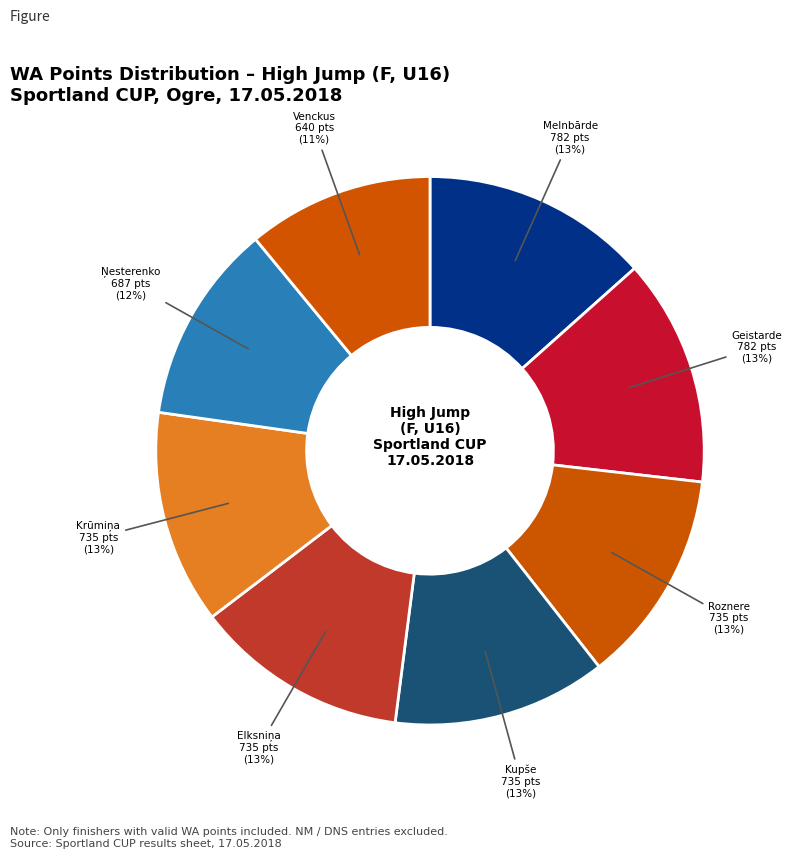

Count the number of slices in the pie.

8